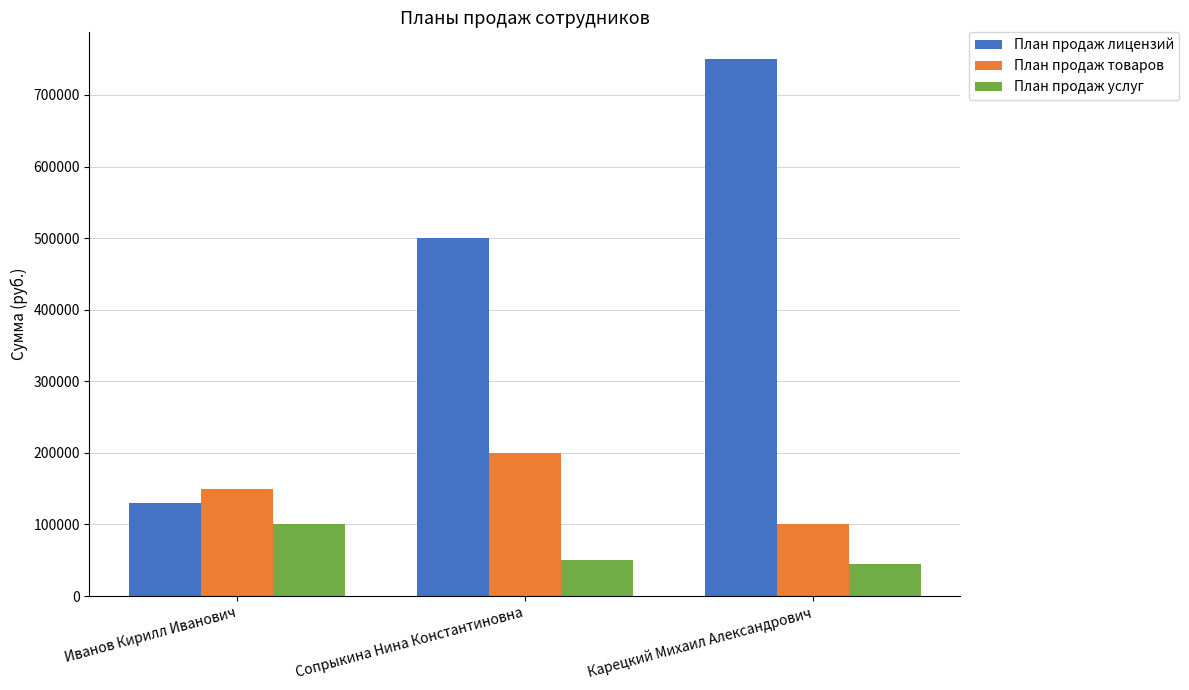

Count the number of categories in the chart.

3